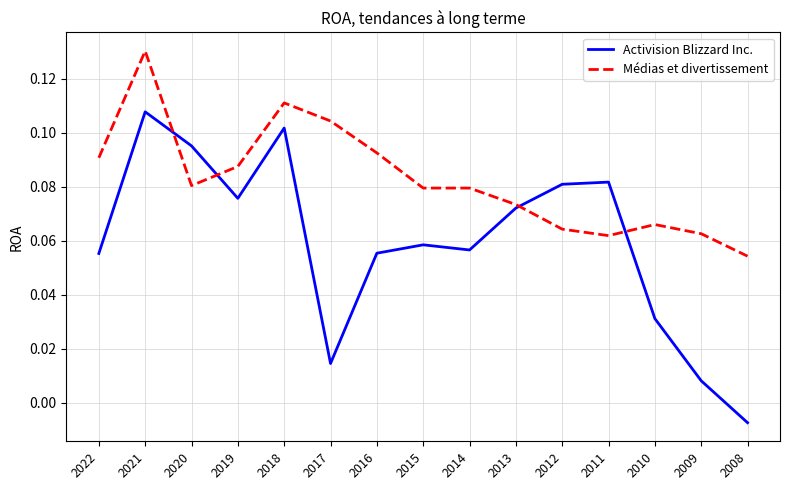

At how many categories does at least one series exceed 0?

15